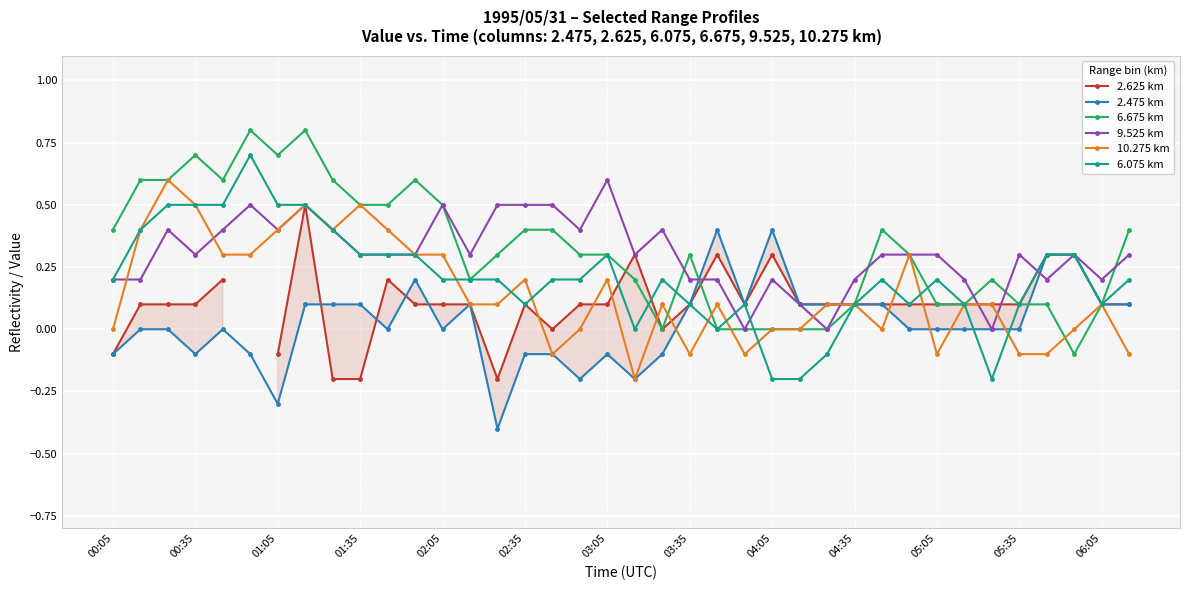

What are all the series names shown in the legend?

2.625 km, 2.475 km, 6.675 km, 9.525 km, 10.275 km, 6.075 km